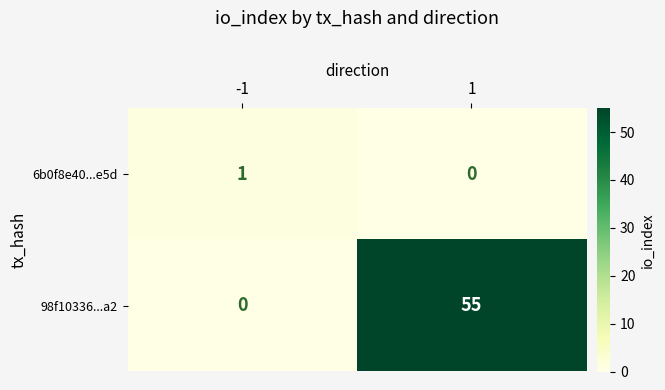

Reading left to right, transcribe all the data shown in this chart.

6b0f8e40...e5d: 1	0
98f10336...a2: 0	55